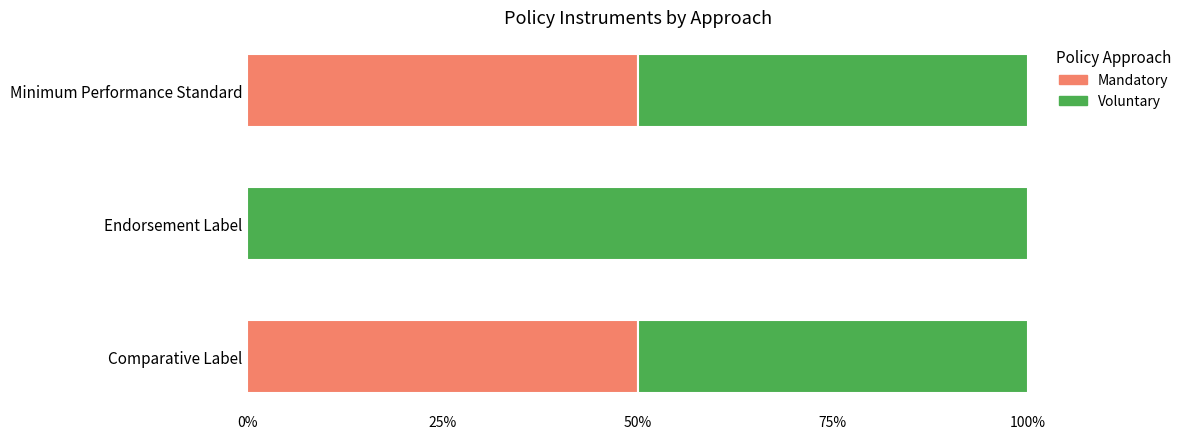

True or false: Mandatory has a value of 50 at Comparative Label.

True